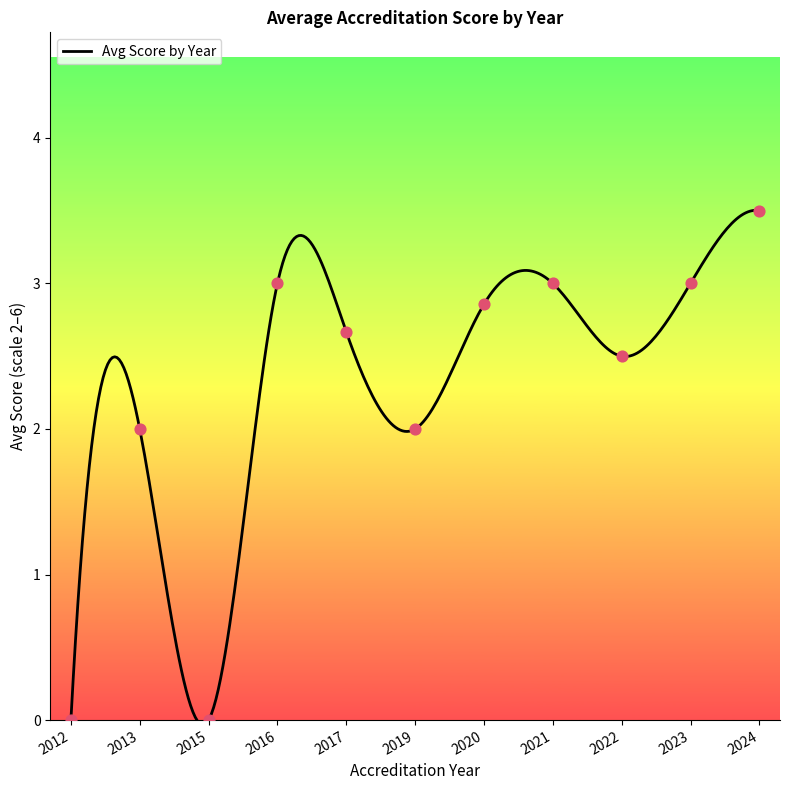

Between 2022 and 2021, which is larger?

2021